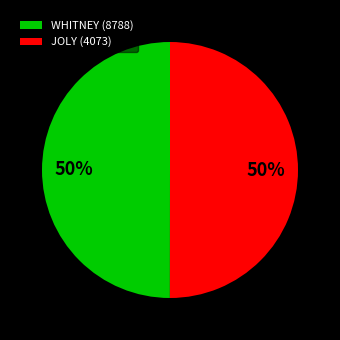

Count the number of slices in the pie.

2